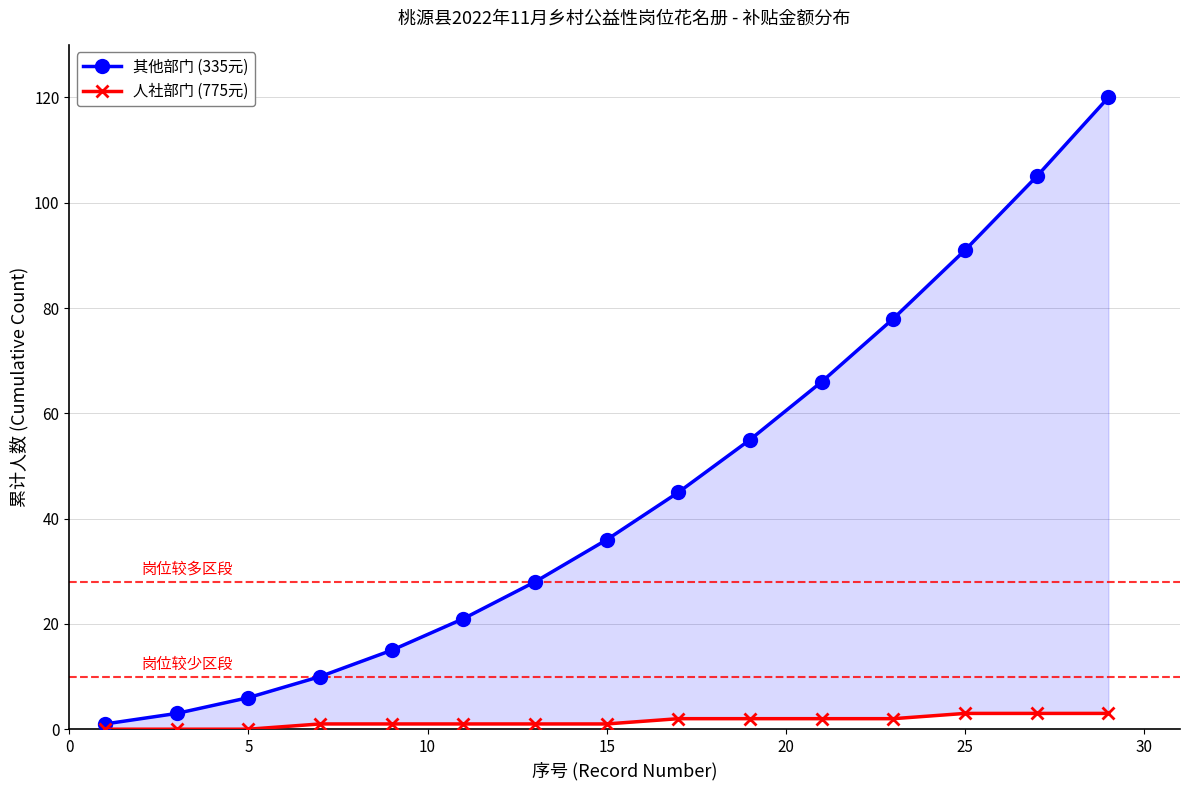

True or false: 人社部门 (775元) has a value of 2 at 25.

False